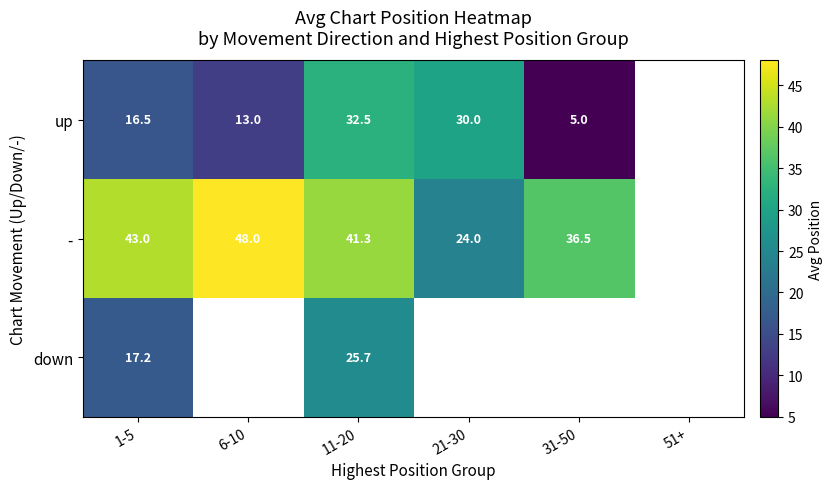

Is the value of down at 1-5 greater than the value of up at 31-50?

Yes